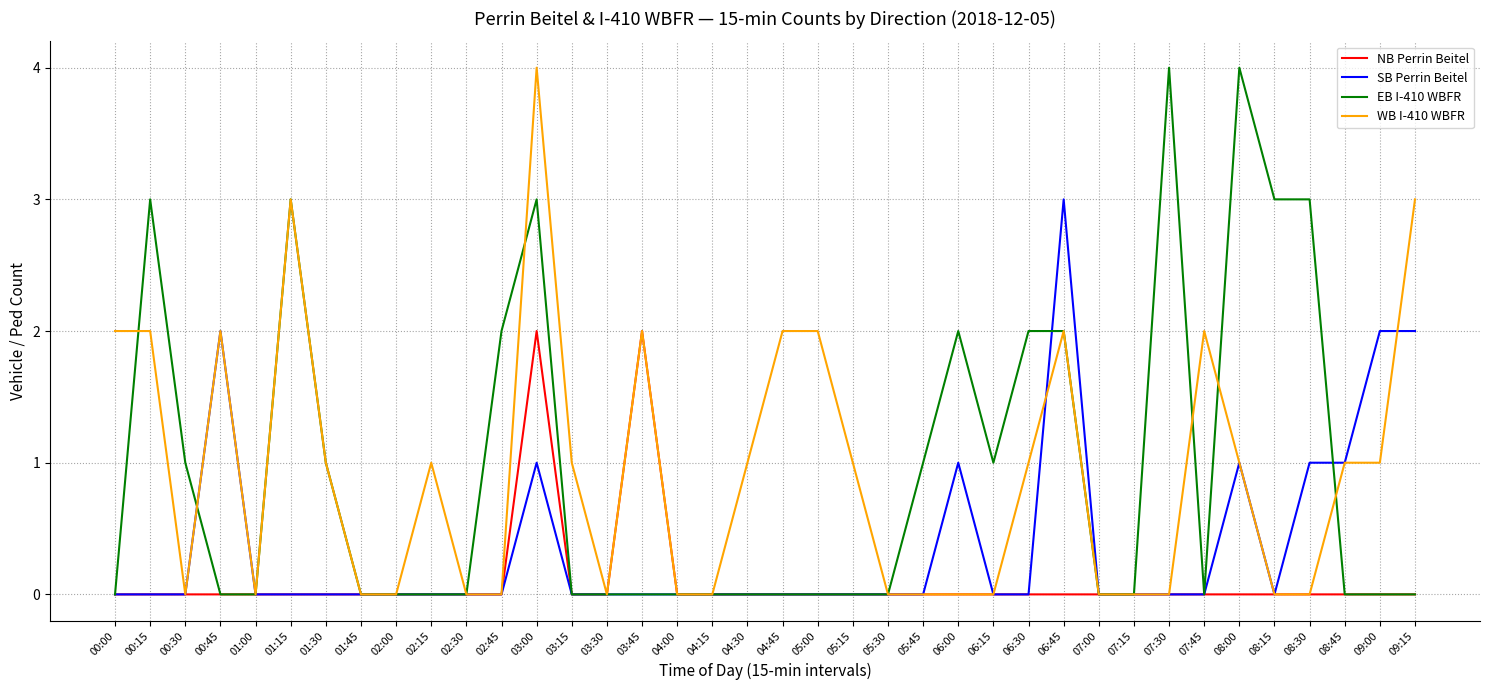

At which category is the sum across all series the highest?

03:00